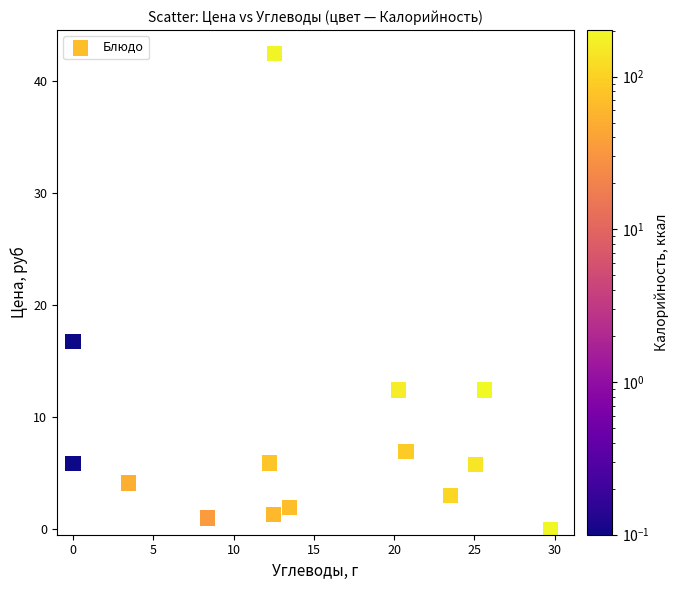

What Y value in the scatter plot is closest to 21?

16.8